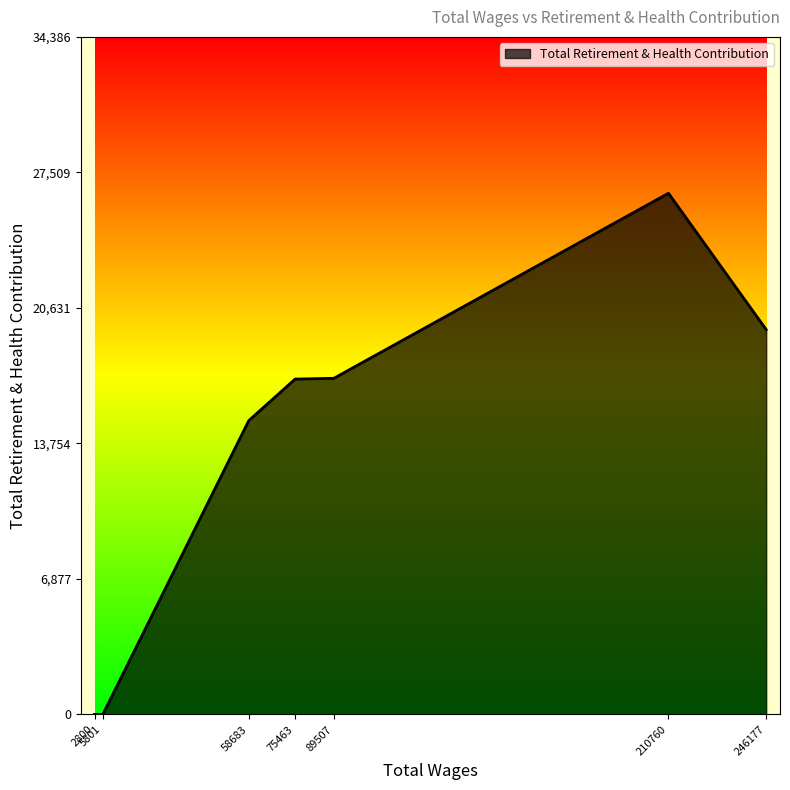

What is the change in value from 2800 to 210760?

+26451